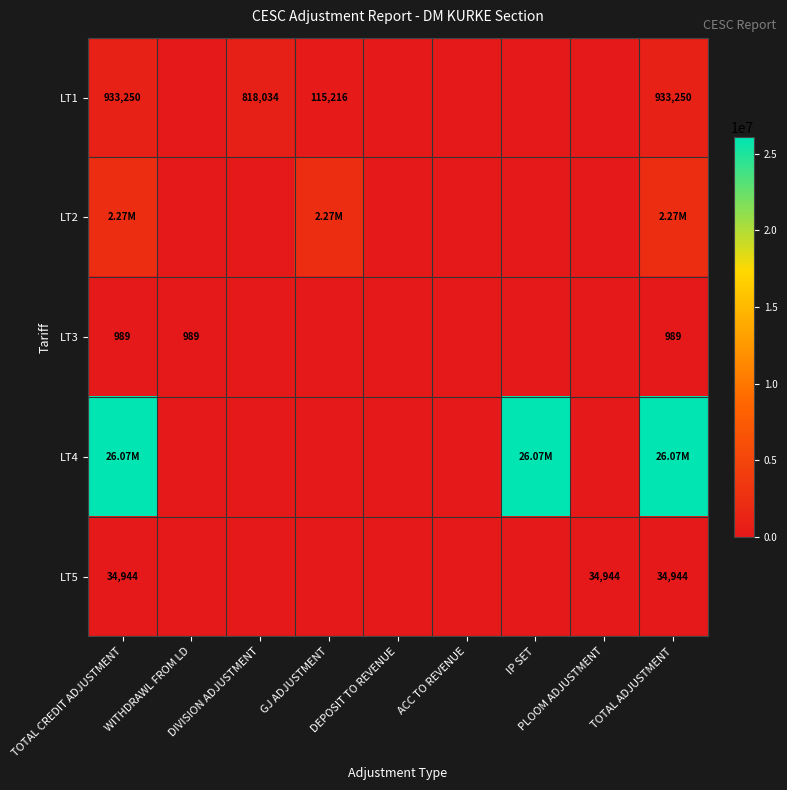

The LT1 series shows 0.0 at DEPOSIT TO REVENUE. True or false?

True